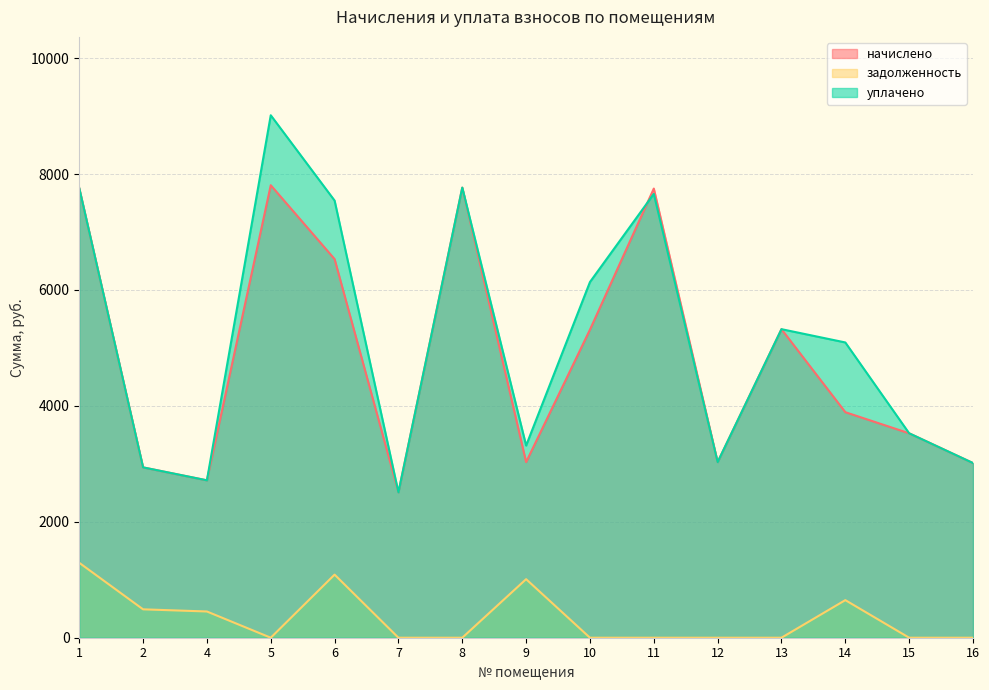

True or false: задолженность has more than 0 interior local peaks.

True